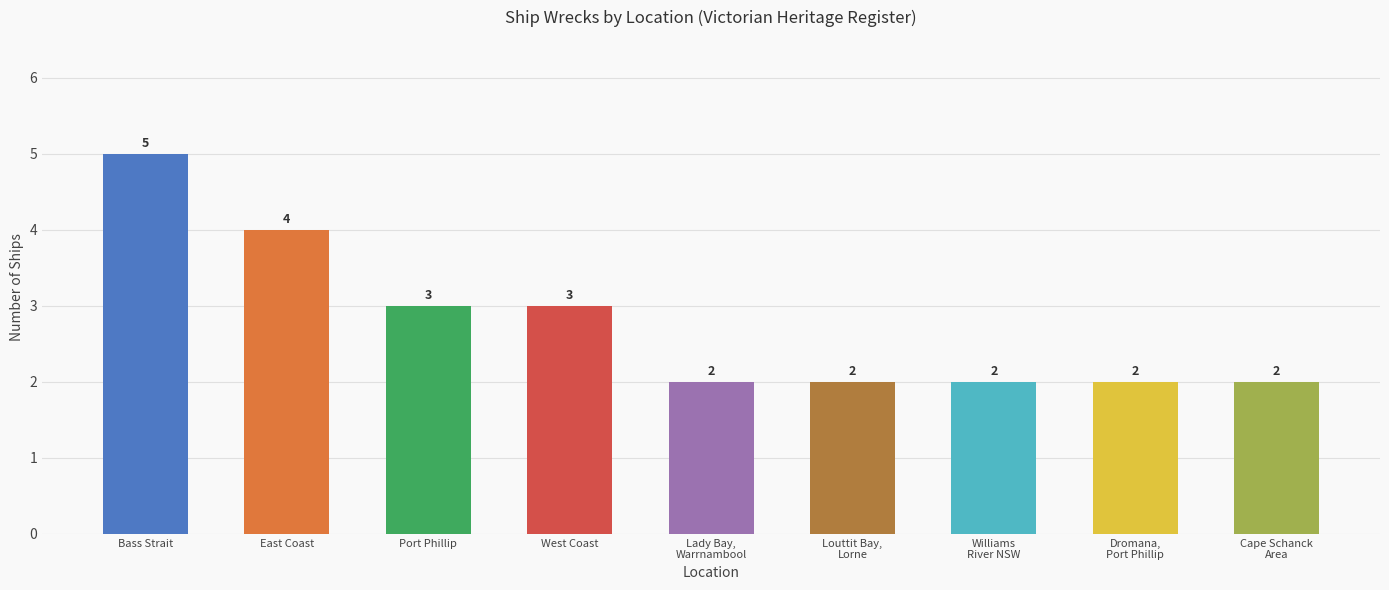

What is the label of the 8th bar from the right?

East Coast